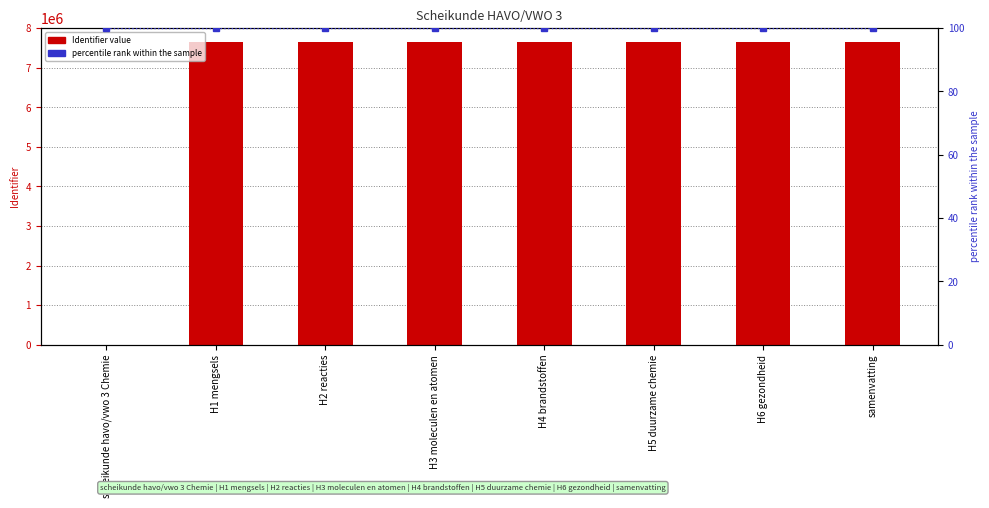

Is it true that percentile rank within the sample equals 100 at H5 duurzame chemie?

True